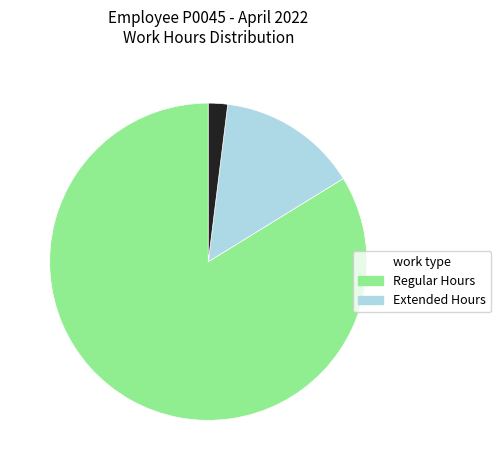

Is there any slice that represents more than half of the pie?

Yes